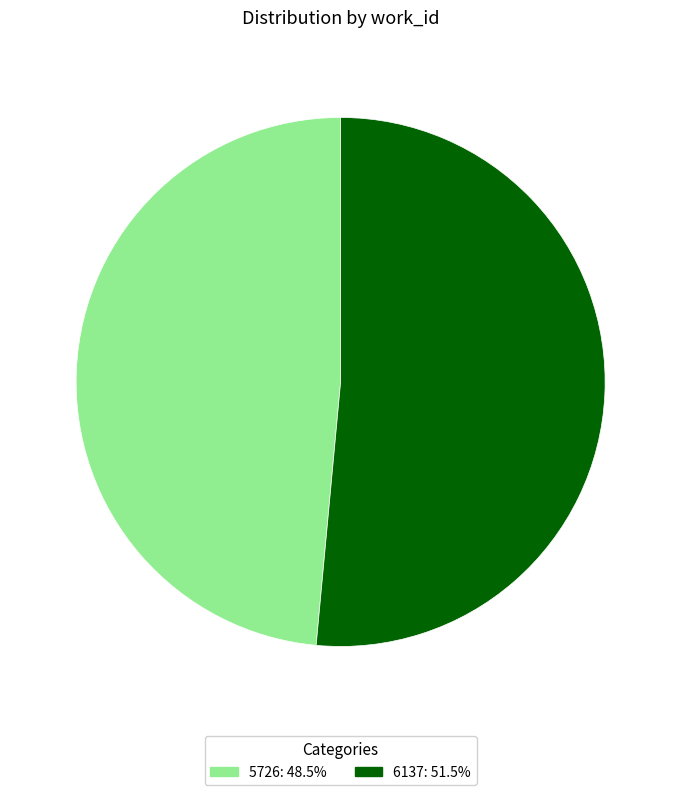

Is the sum of 5726: 48.5% and 6137: 51.5% greater than half?

Yes